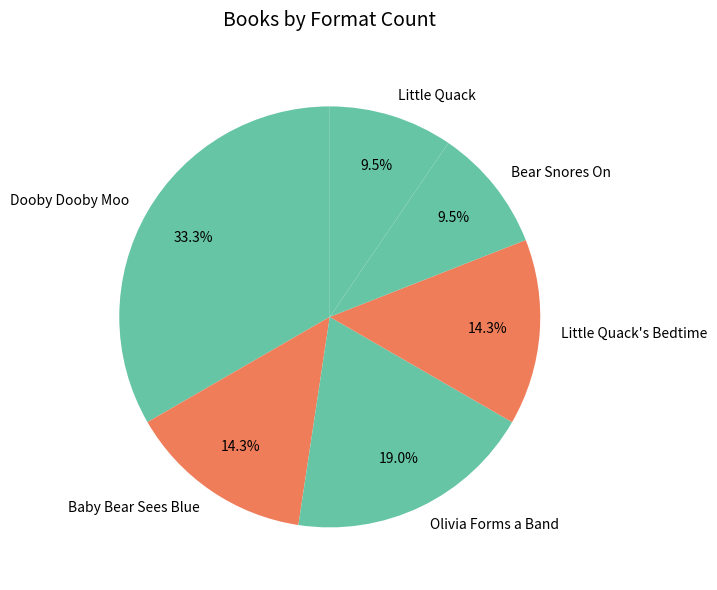

What is the largest slice in the pie chart?

Dooby Dooby Moo